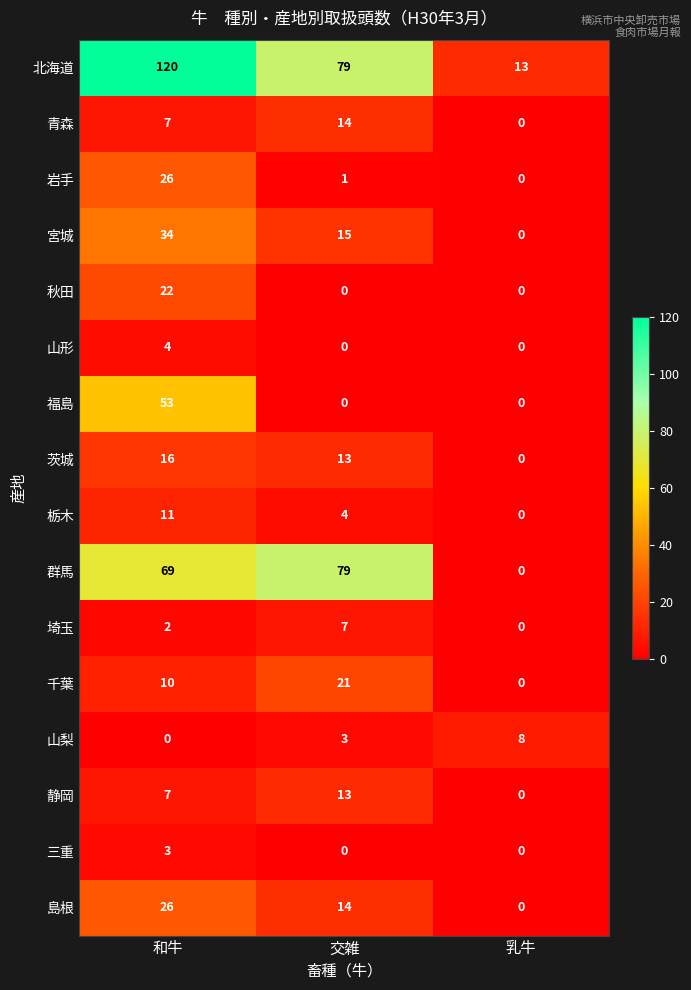

What is the approximate value of 山梨 at 交雑?

3